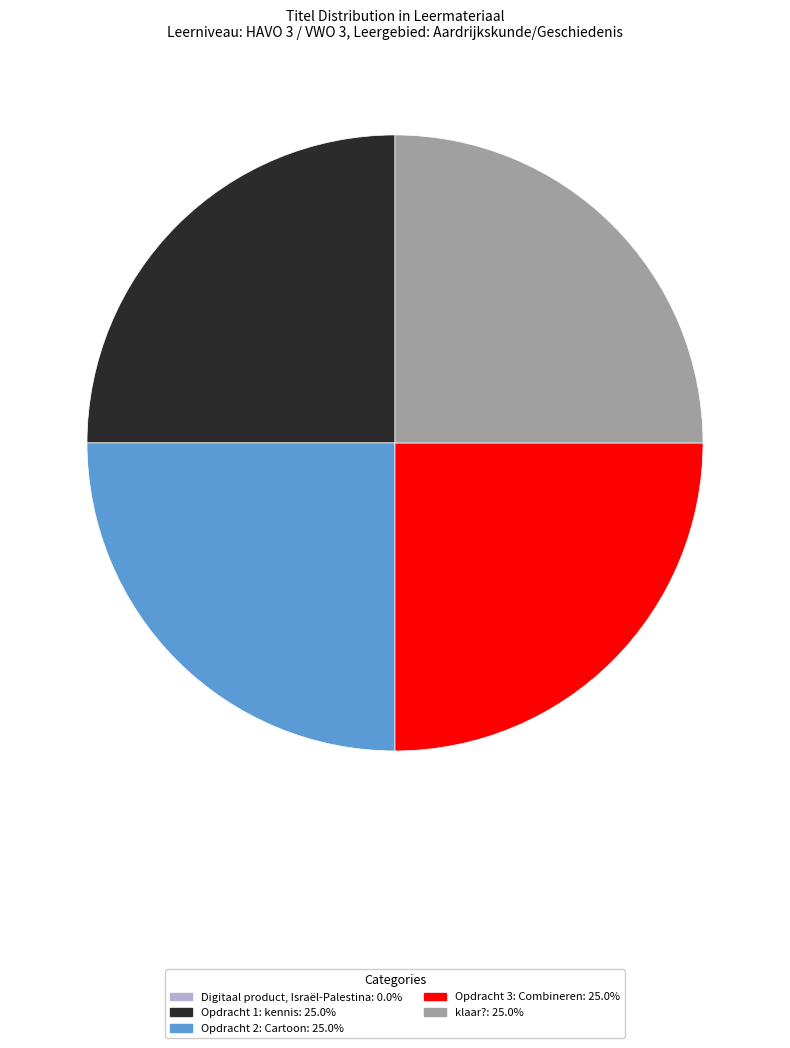

Does Opdracht 2: Cartoon represent more than half of the total?

No